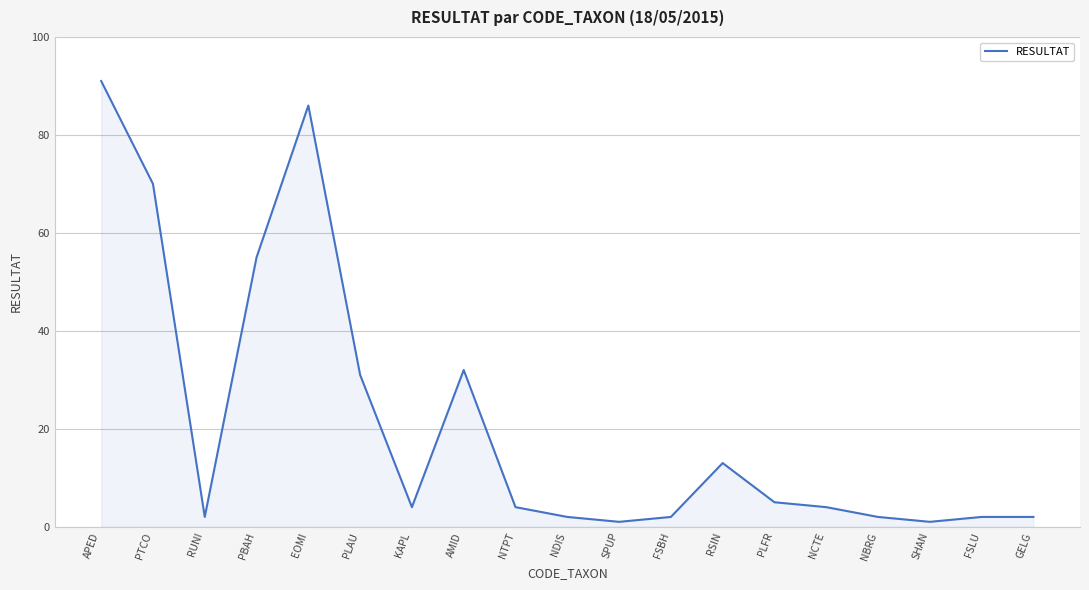

Count the number of data series in this chart.

1